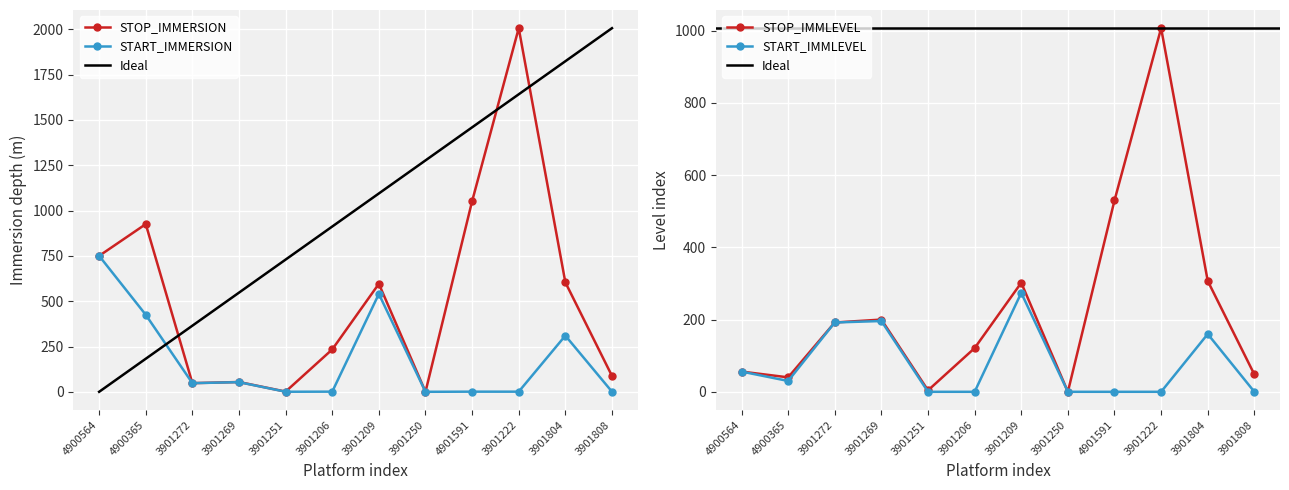

Between 3901804 and 3901808, which series saw the biggest shift?

STOP_IMMERSION